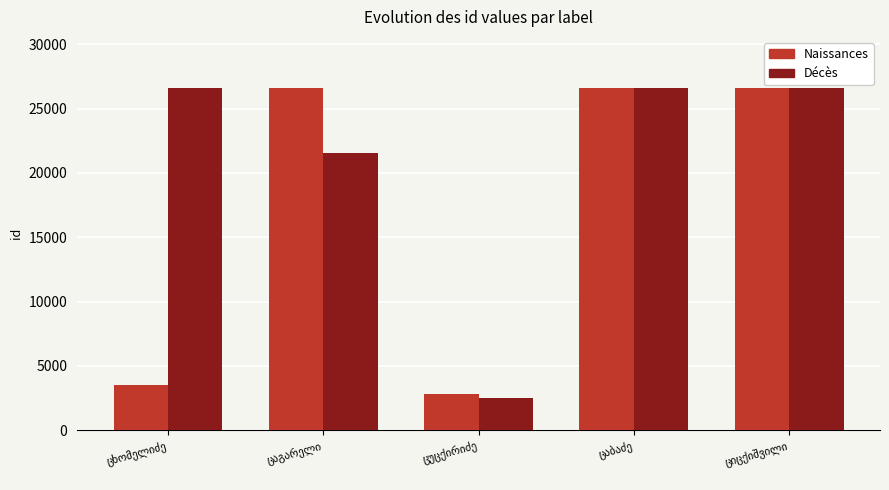

What is the average value of the Décès series?

20761